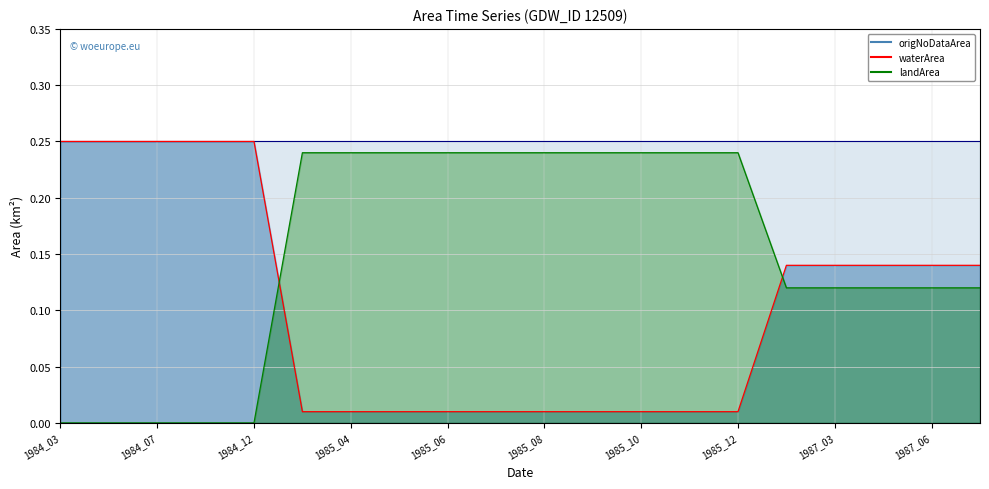

At which category is the sum across all series the highest?

1987_02